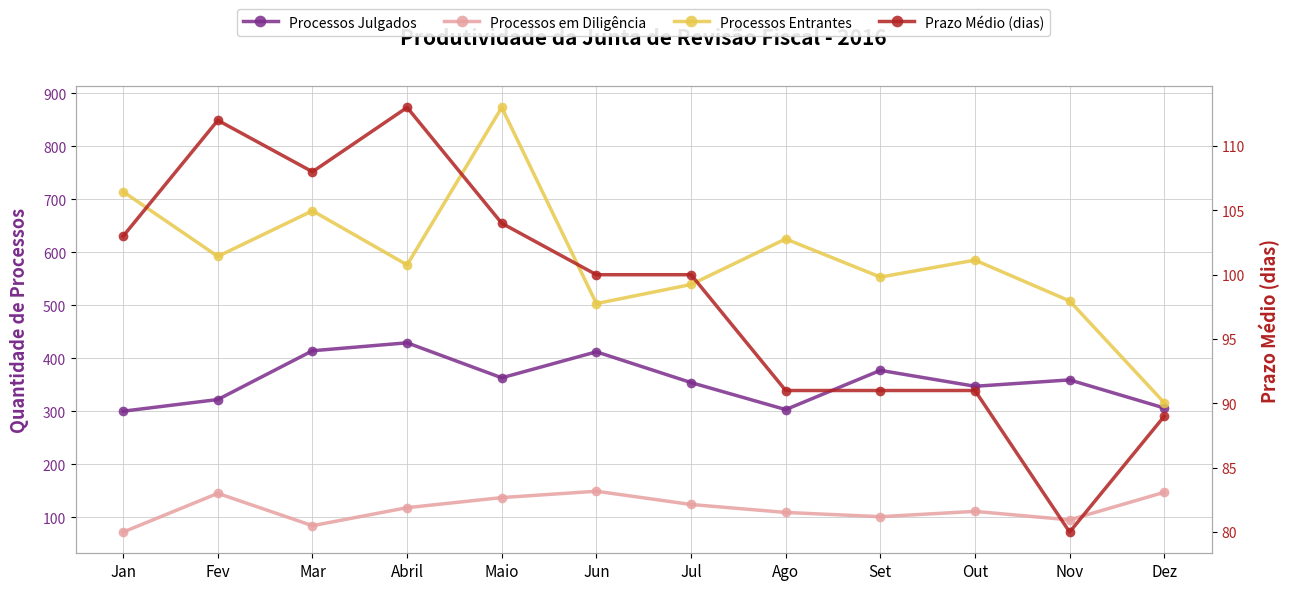

The value of Processos em Diligência at Jul is 124. True or false?

True